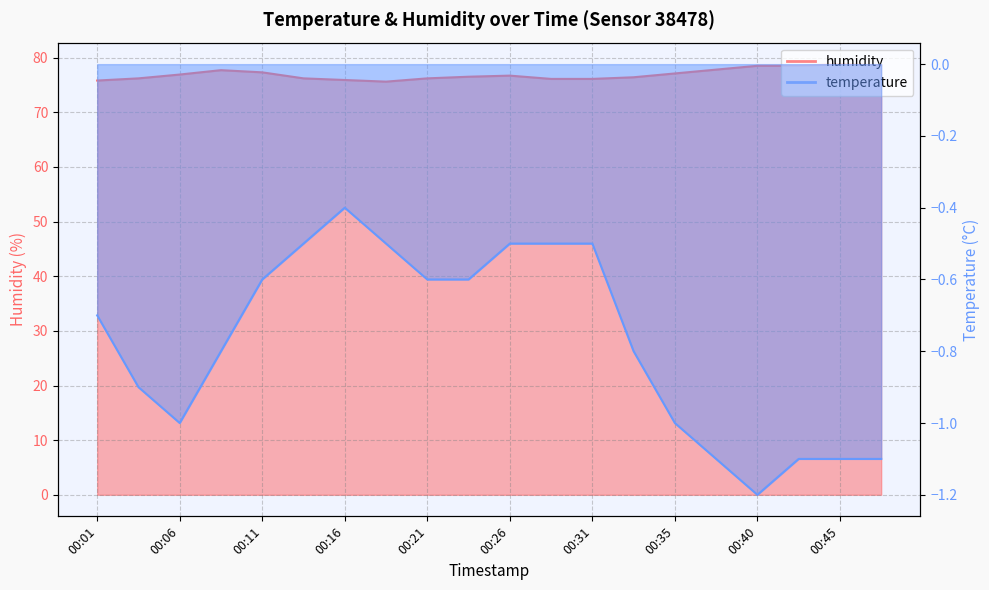

What is the maximum value for temperature?

-0.4